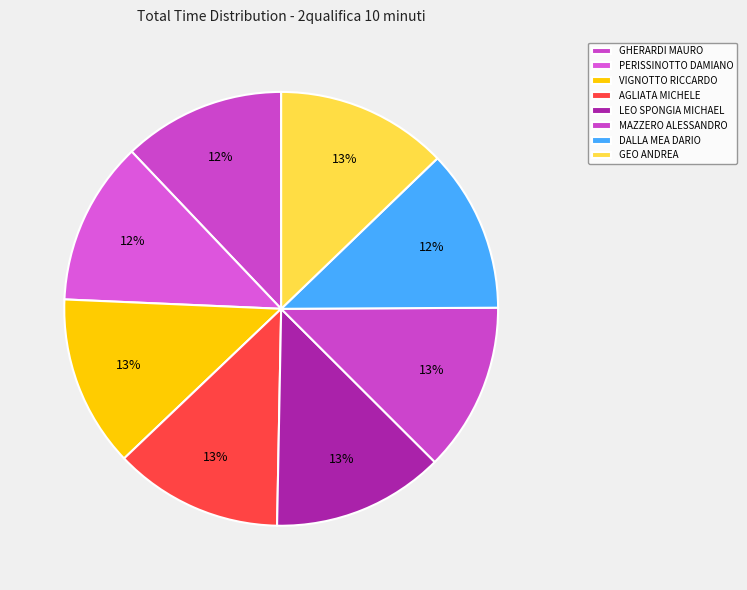

Combined, do AGLIATA MICHELE and DALLA MEA DARIO account for over 50%?

No